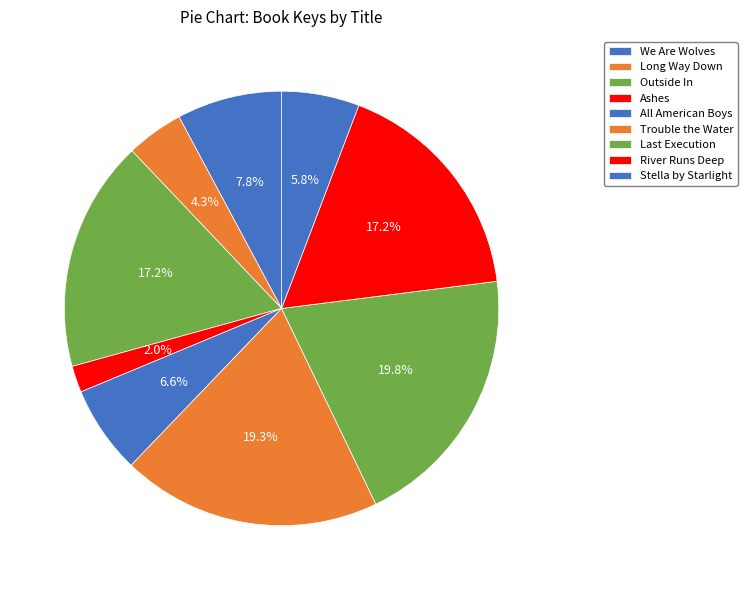

How many slices are in this pie chart?

9